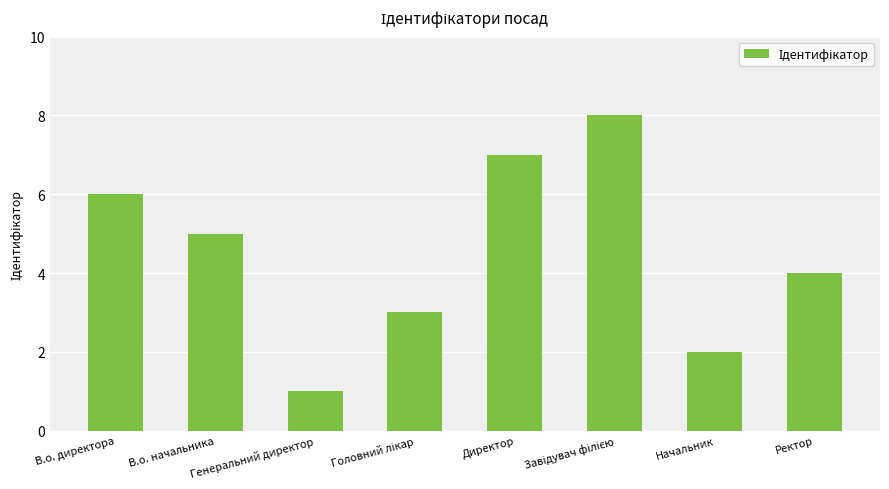

At which label is the value closest to 4?

Ректор